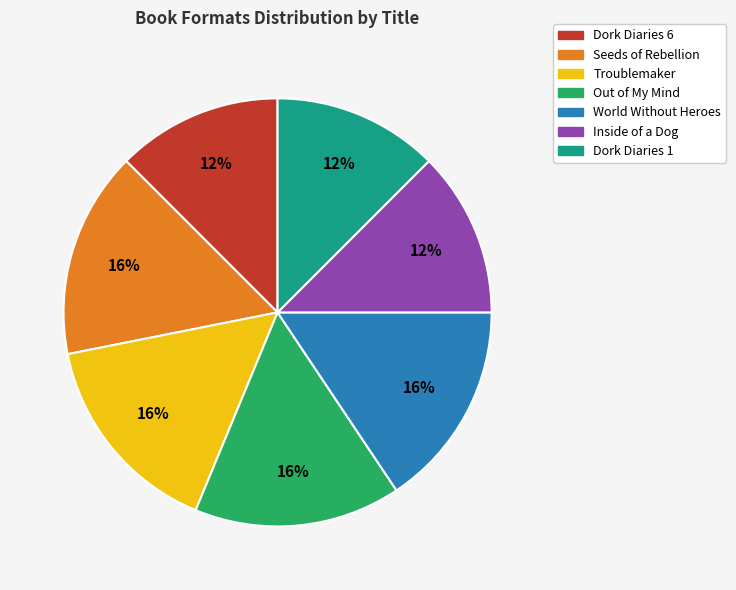

Which has a higher value, Troublemaker or Dork Diaries 1?

Troublemaker